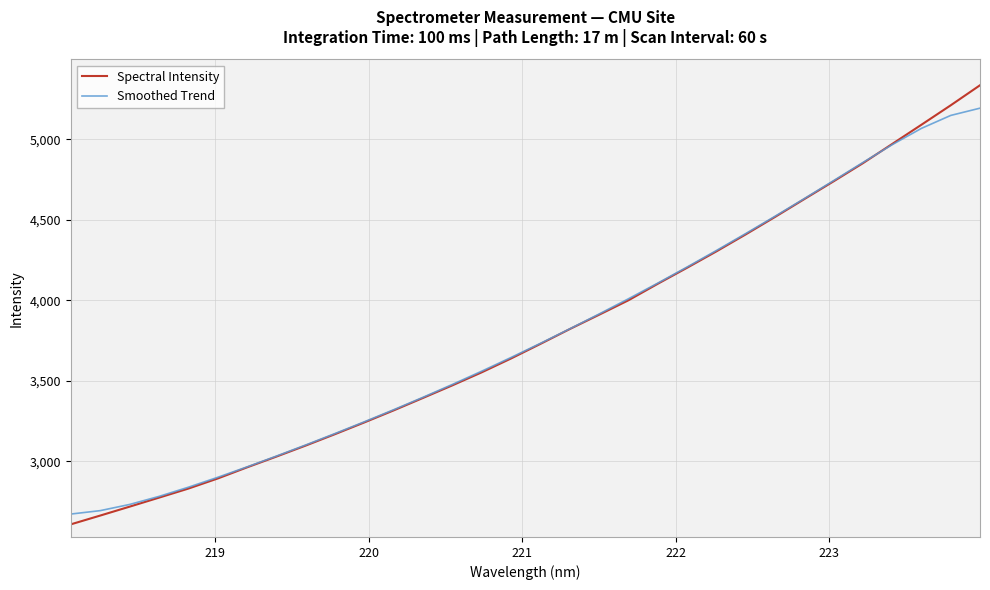

Which series has the widest spread of values?

Spectral Intensity